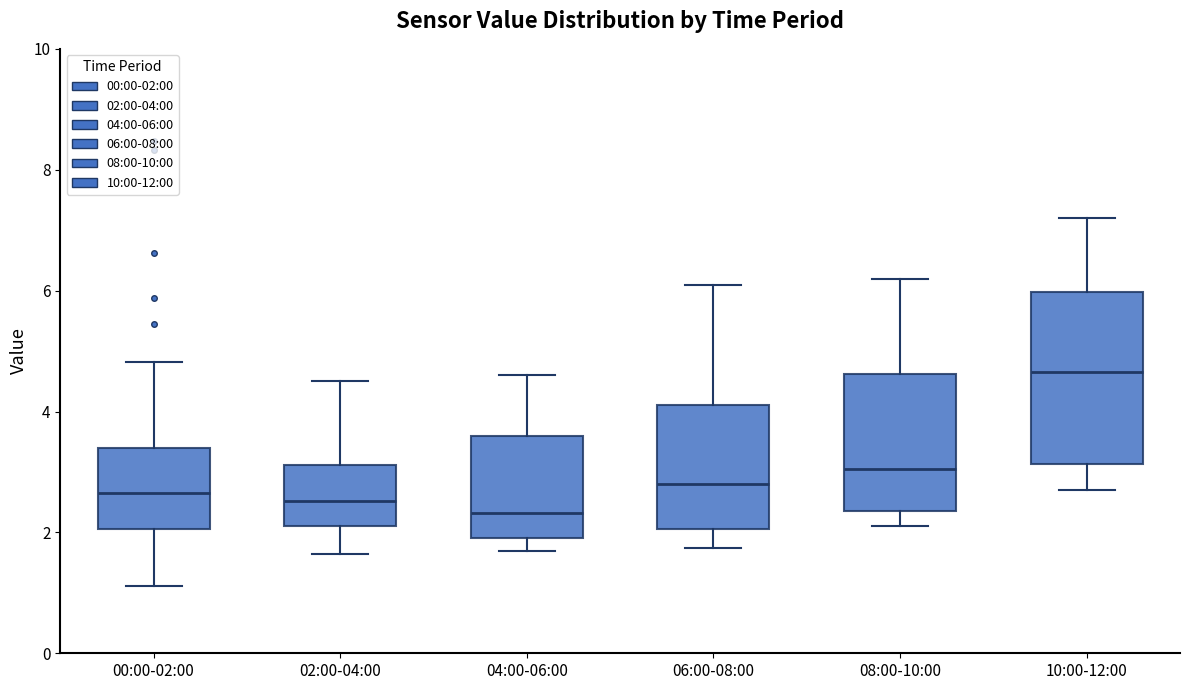

Where does the upper whisker of the box for 02:00-04:00 end on the y-axis? The values are not printed on the chart, so give them approximately, as read against the axis.

4.6